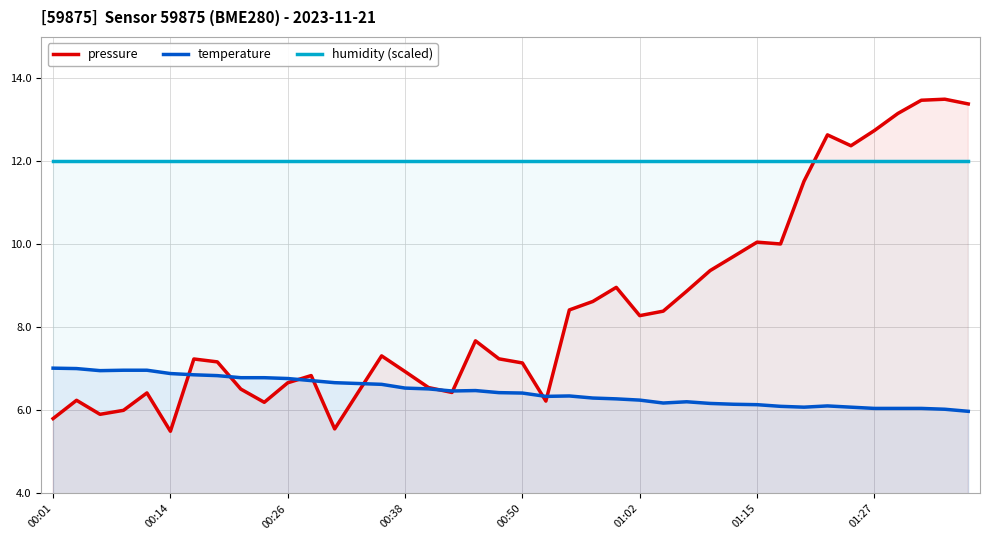

What is the lowest value of the pressure series?

5.5